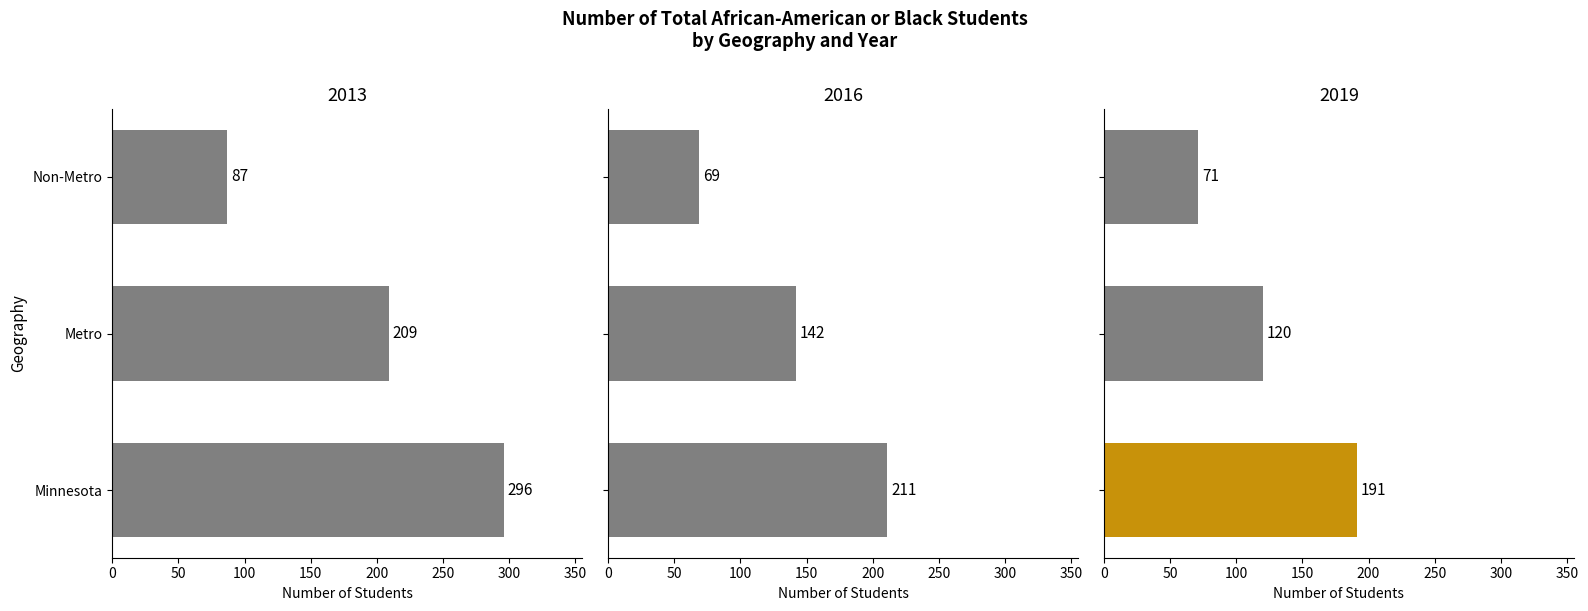

What are all the series names shown in the legend?

2013, 2016, 2019